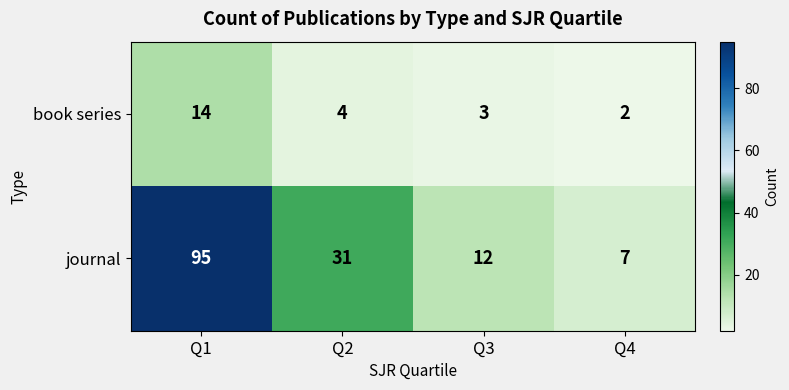

True or false: book series has a value of 4 at Q1.

False